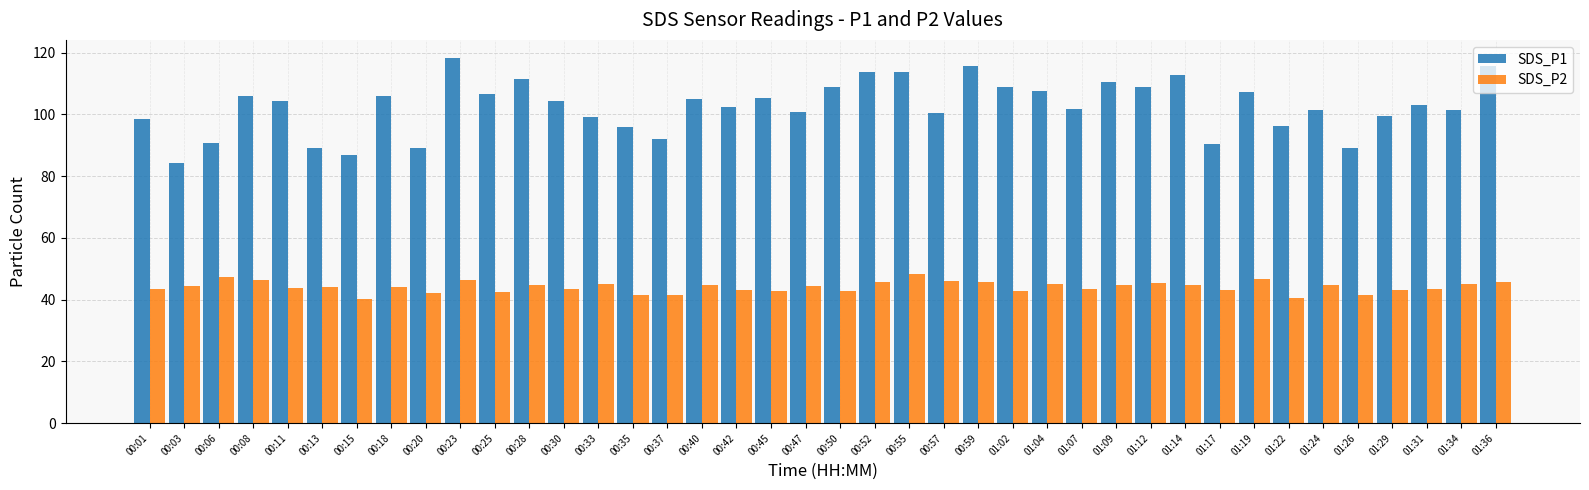

At which category is the sum across all series the highest?

00:23